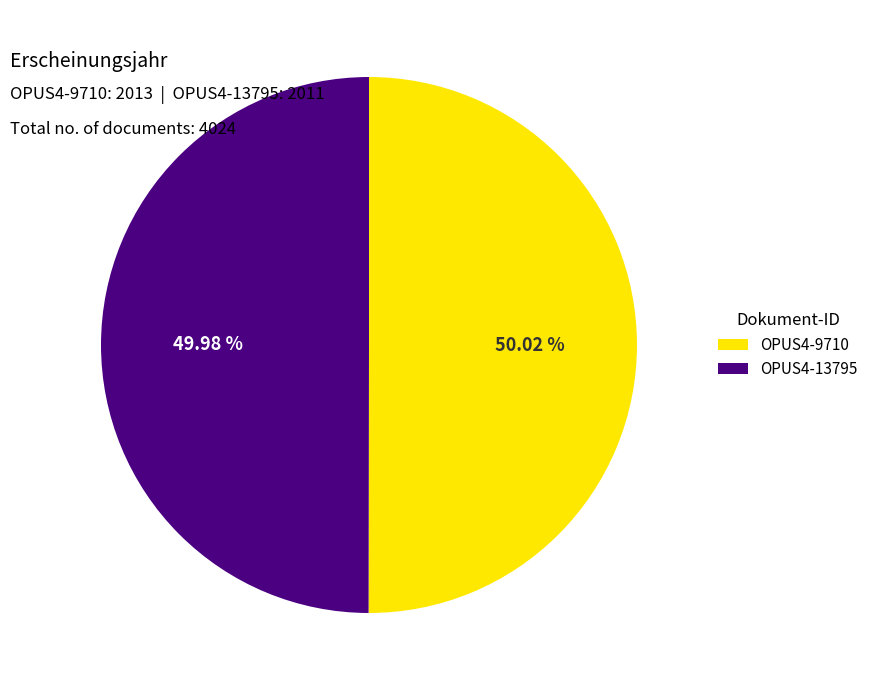

How many slices are in this pie chart?

2